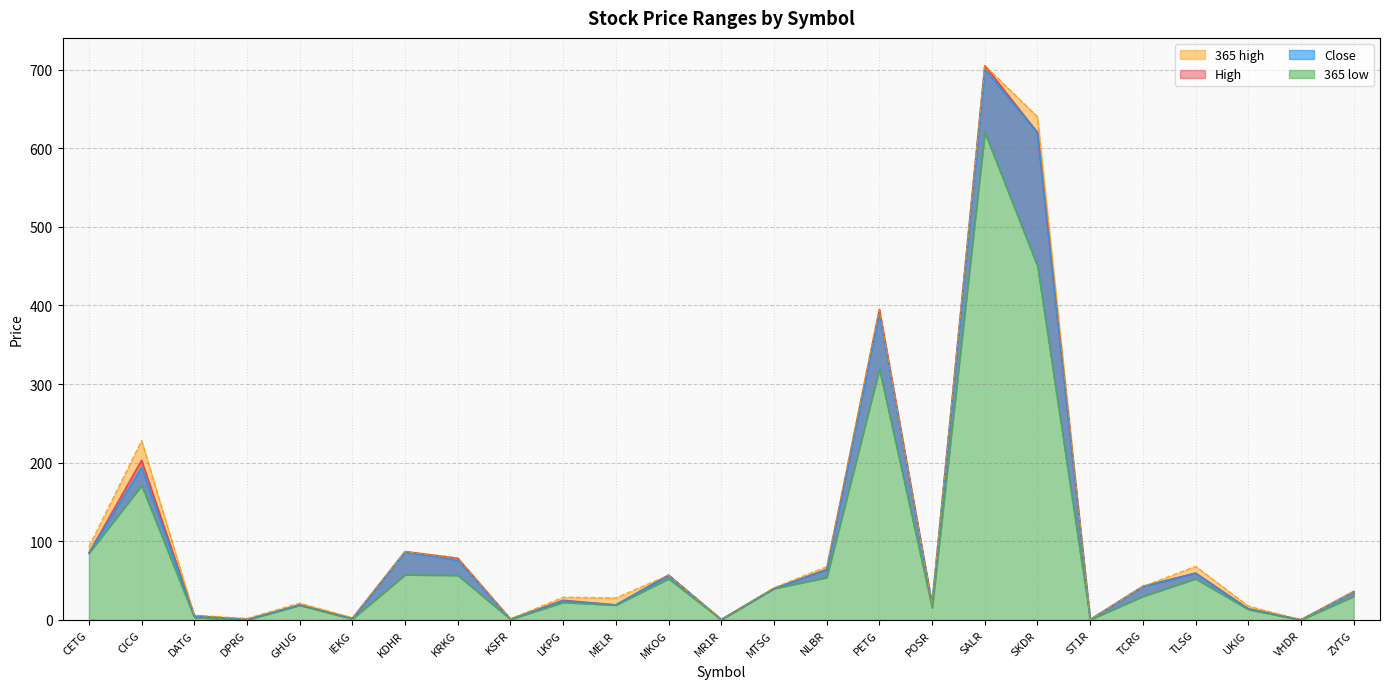

What is the label of the 9th point from the left?

KSFR